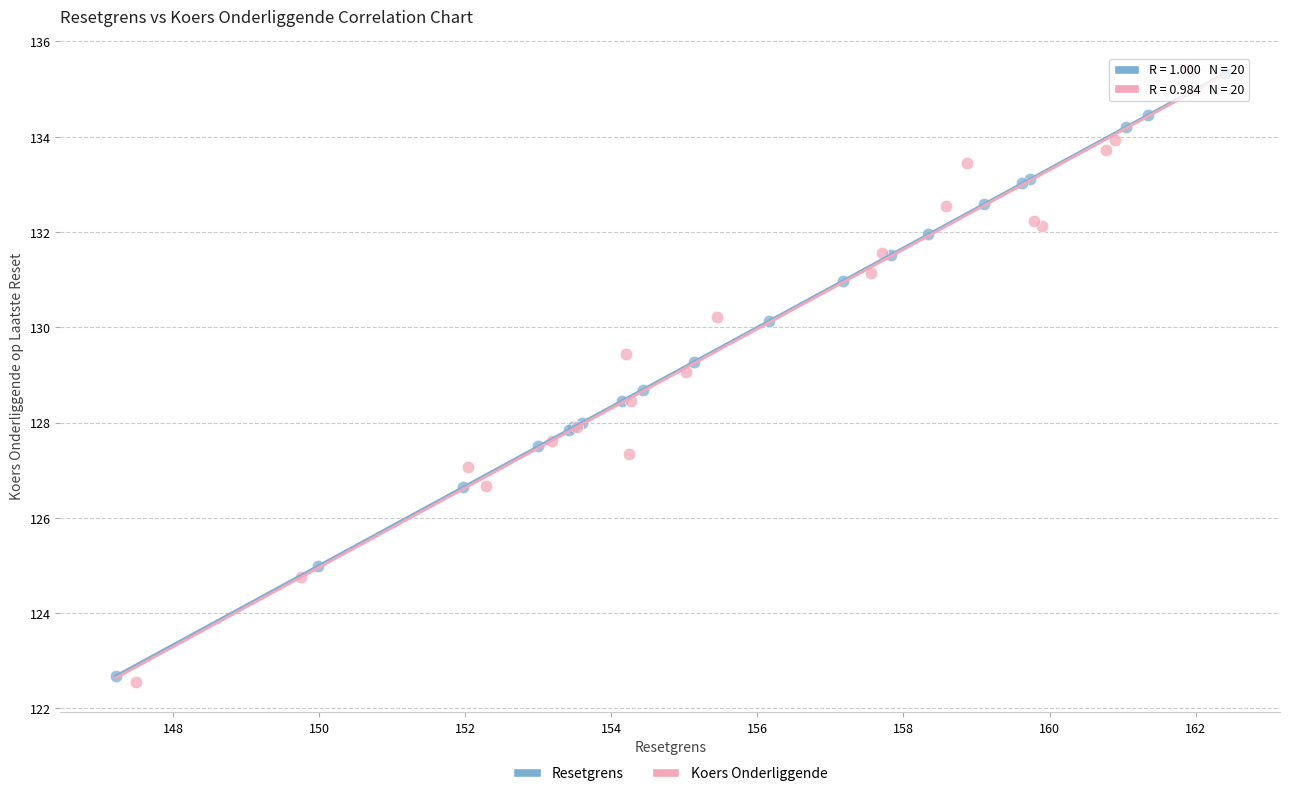

Which series has the largest Y range (max minus min)?

Koers Onderliggende